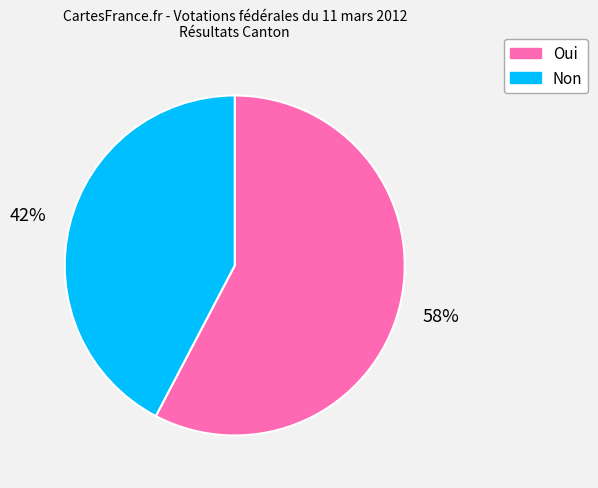

Combined, do Non and Oui account for over 50%?

Yes